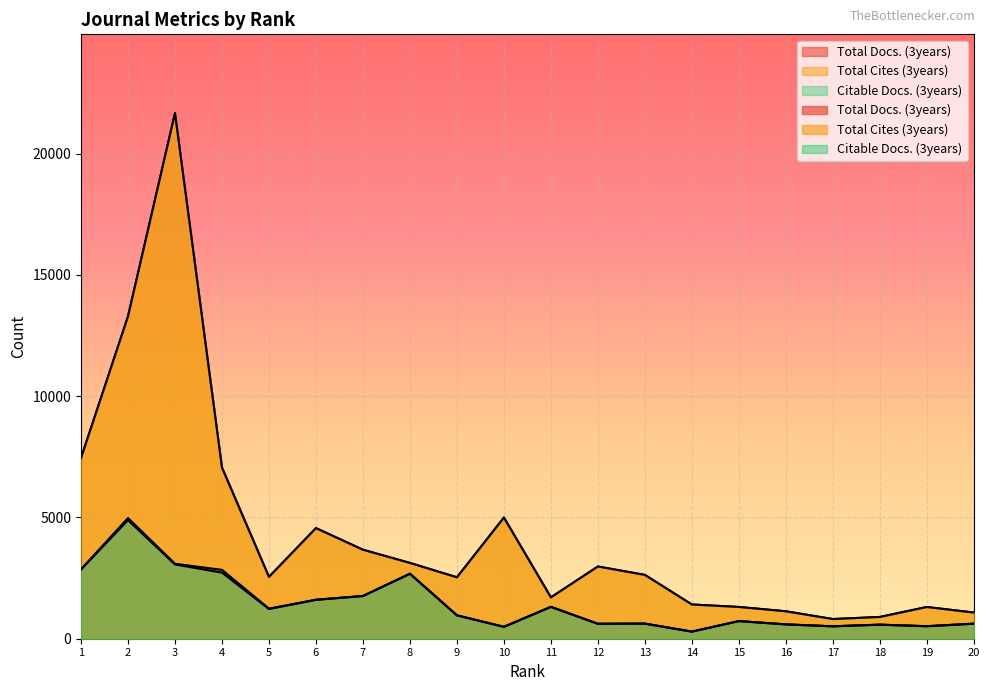

What is the minimum value for Citable Docs. (3years)?

290